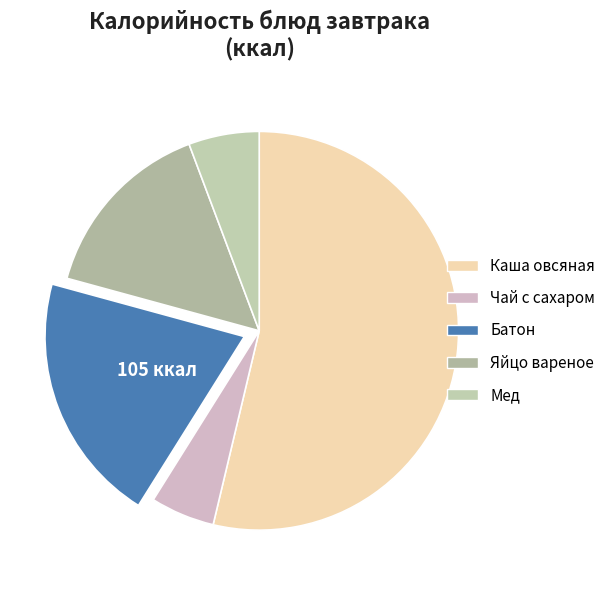

Which slice is the largest?

Каша овсяная